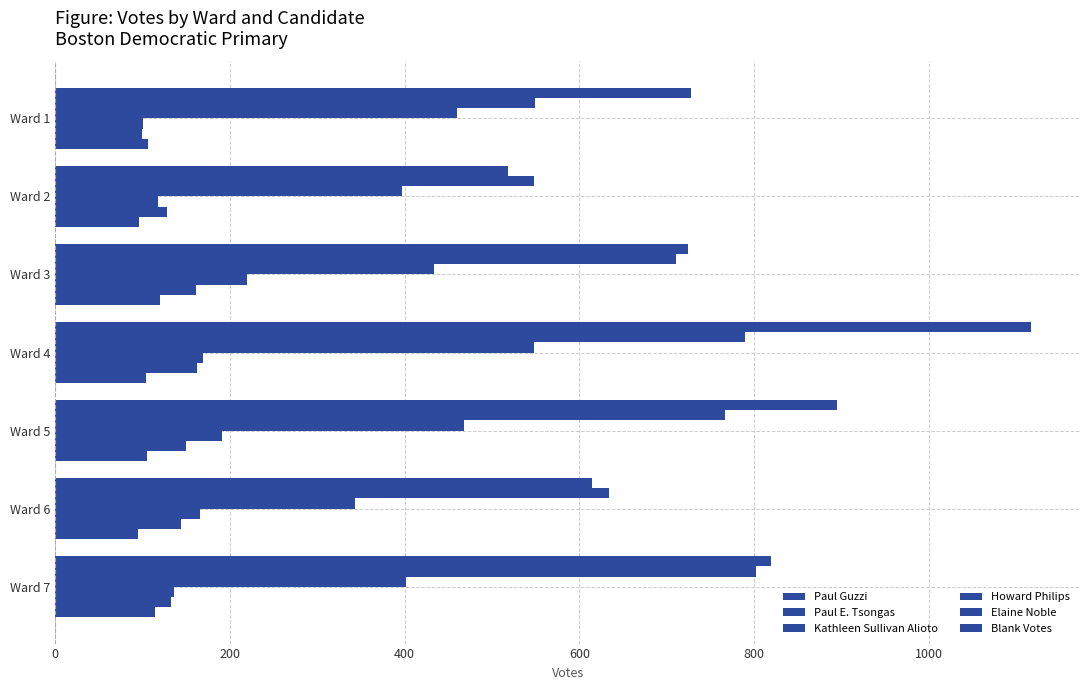

What is the sum of all Elaine Noble values?

977